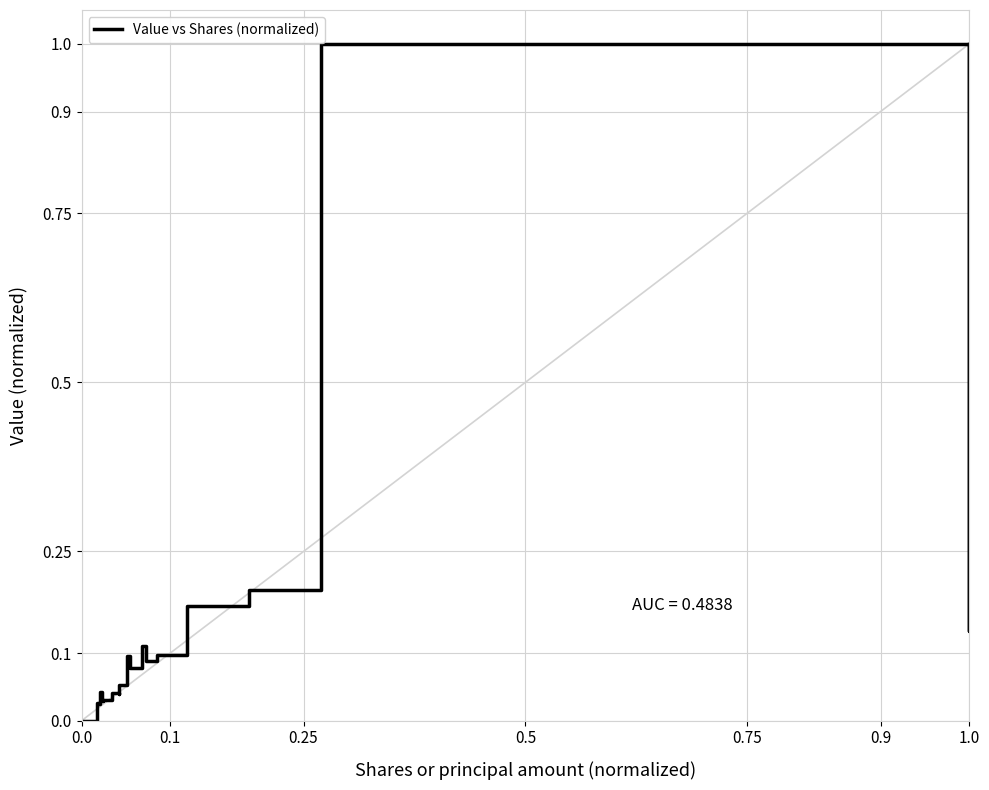

Reading right to left, extract all data points from this chart.

1.0	0.1	1.0	0.2	0.2	0.2	0.1	0.1	0.1	0.1	0.1	0.1	0.0	0.0	0.0	0.0	0.0	0.0	0.0	0.0	0.0	0.0